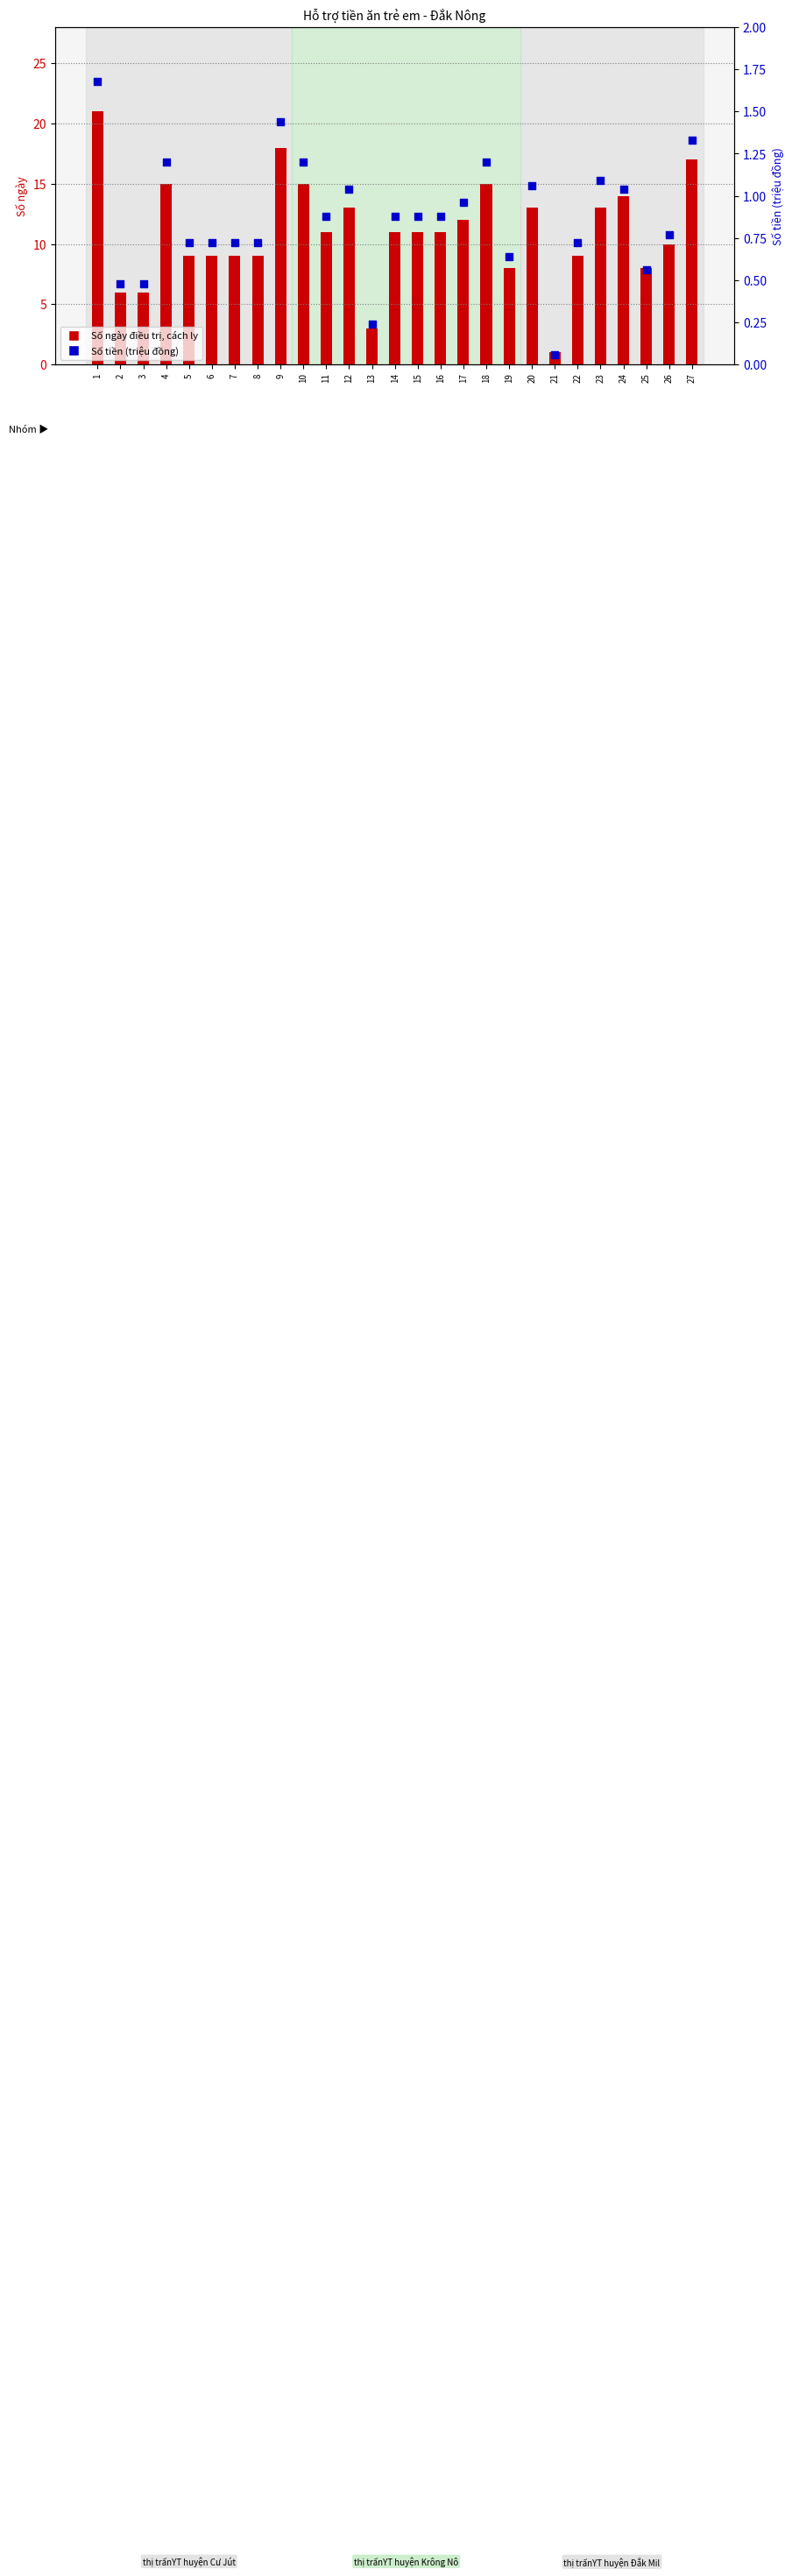

Which series contains the highest Y value?

Số ngày điều trị, cách ly